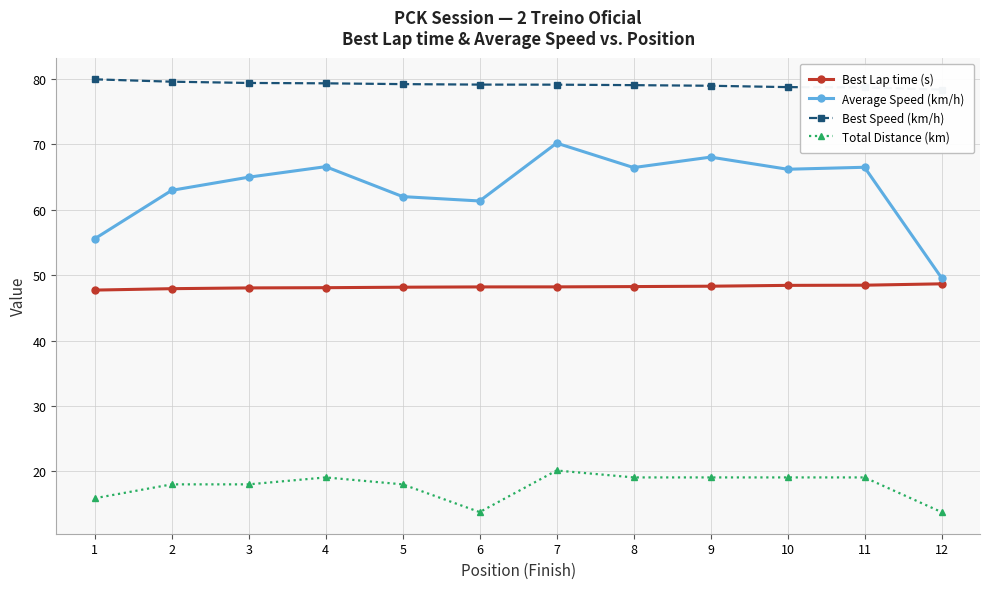

True or false: Total Distance (km) and Best Lap time (s) intersect in this chart.

False